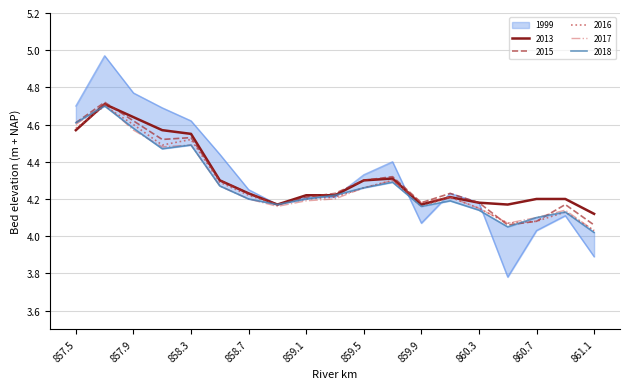

At which category does the chart reach its peak across all series?

857.7